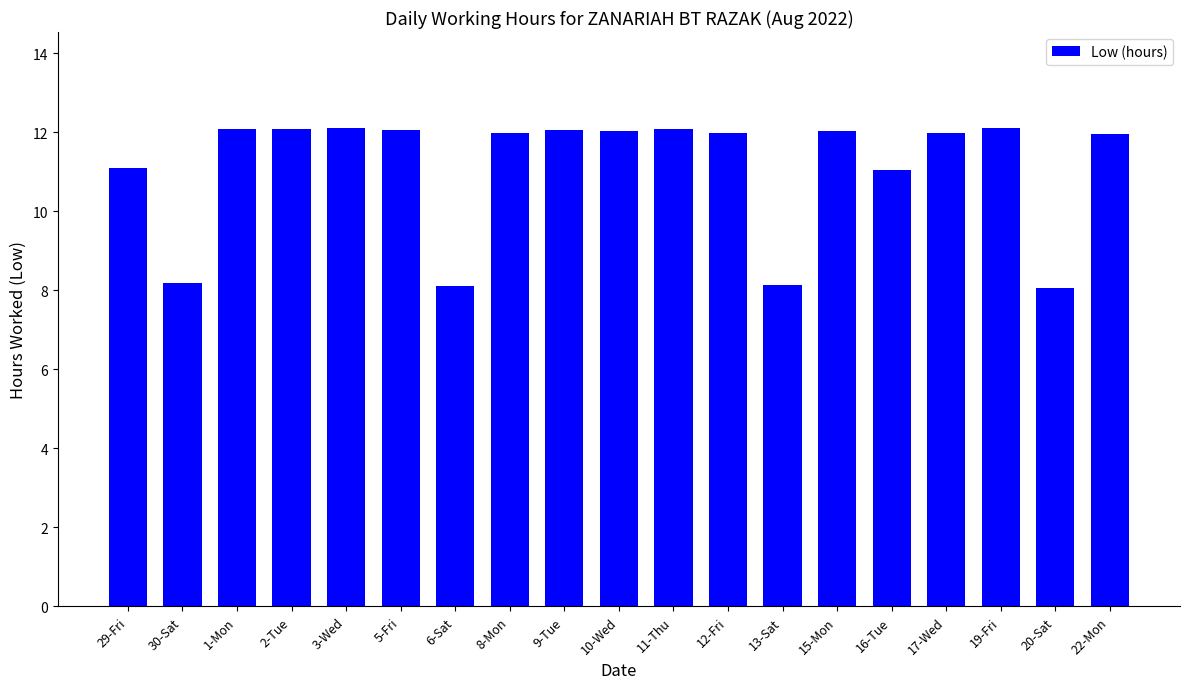

True or false: the data shows 8.2 at 30-Sat.

True